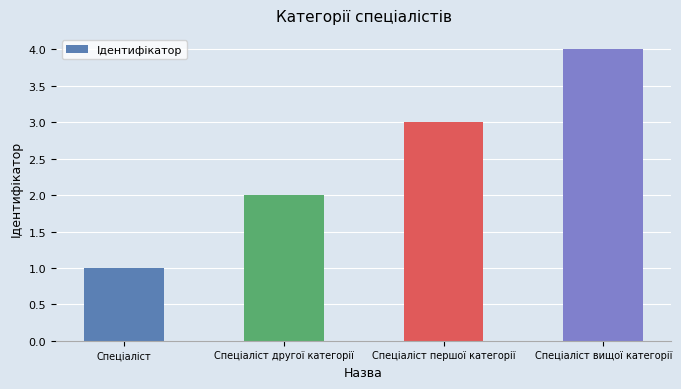

How many data points does each series have?

4